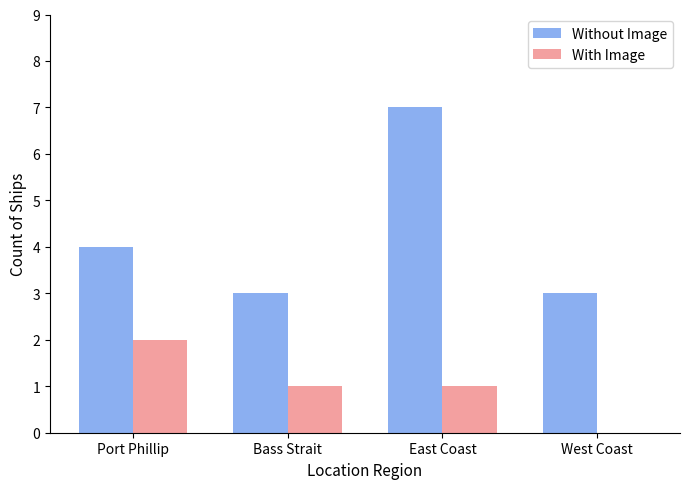

Which category has the highest value across all series?

East Coast